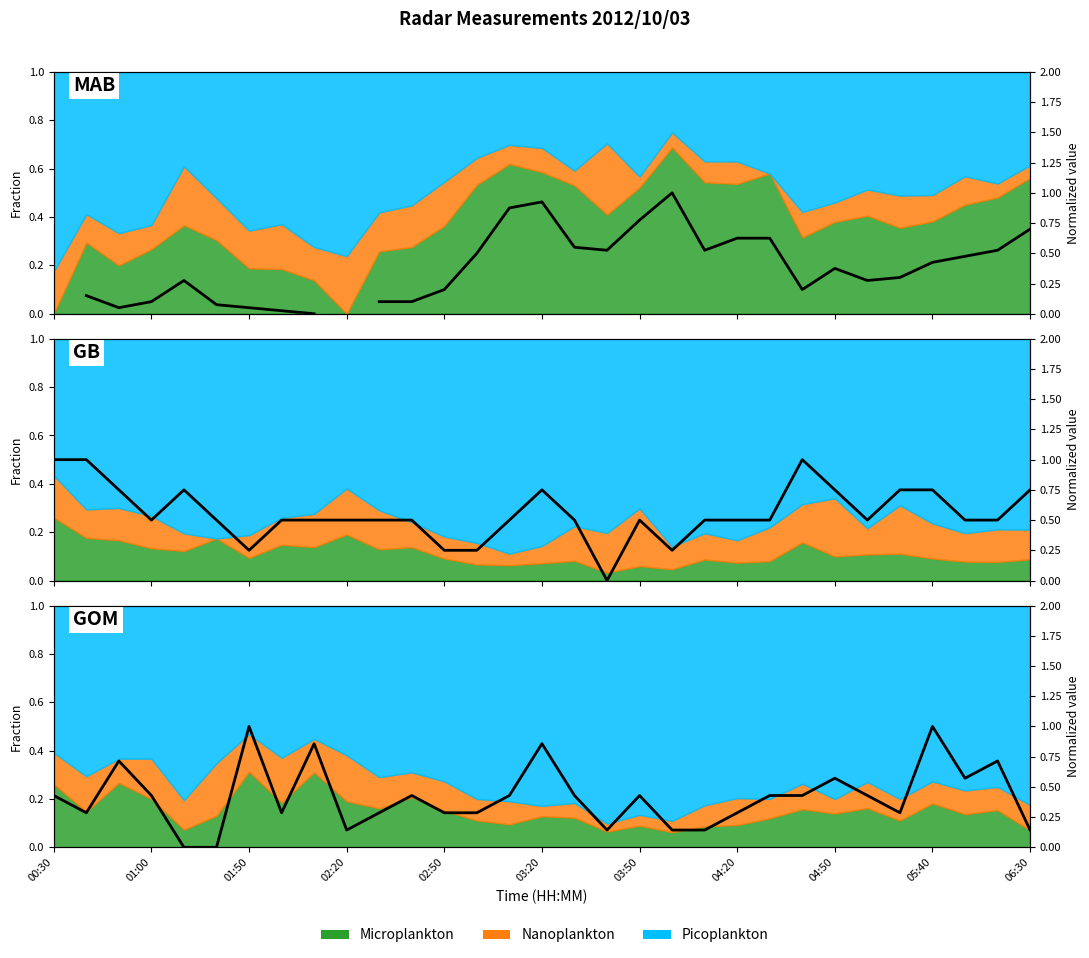

What is the sum of the values at 20 and 04:50?

1.0